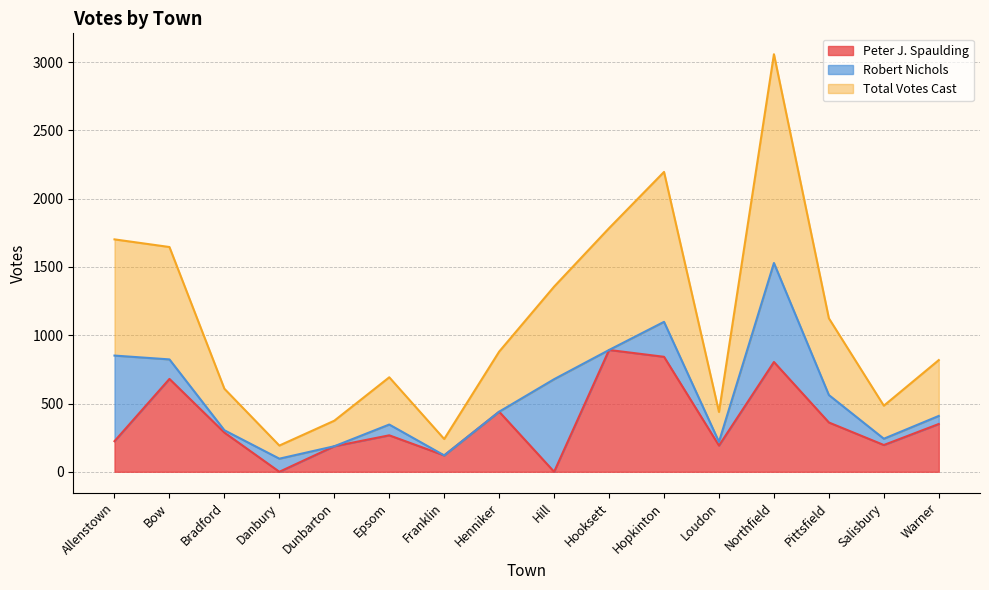

At which category does the chart reach its minimum across all series?

Danbury